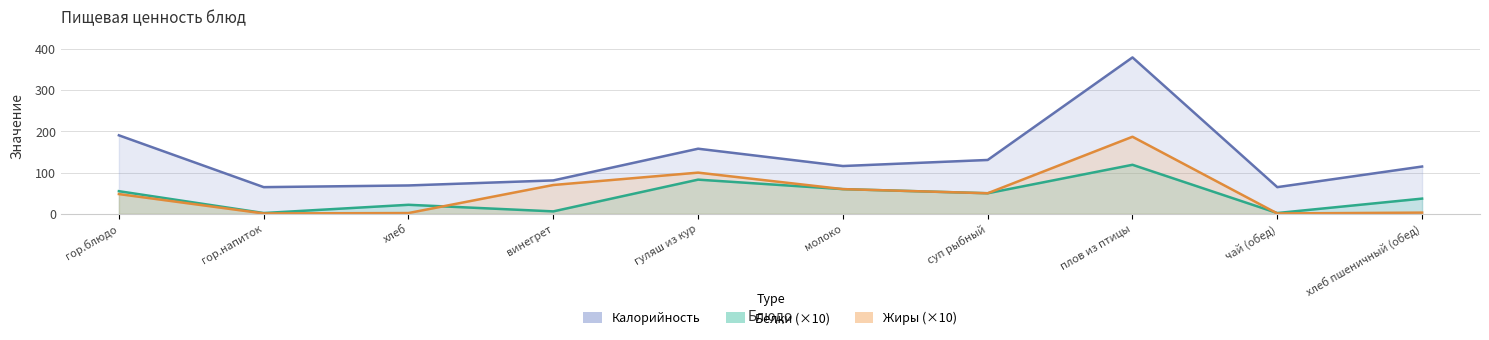

What is the sum of the Калорийность values at гор.напиток and хлеб?

133.7